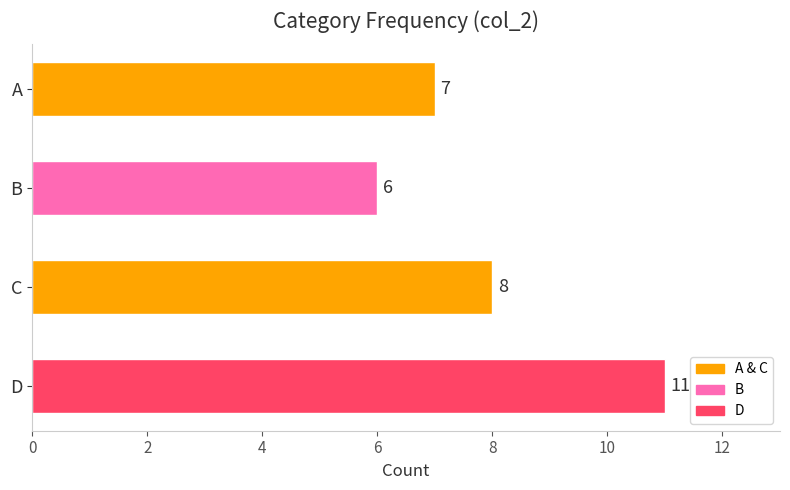

What is the change in value from A to D?

+4